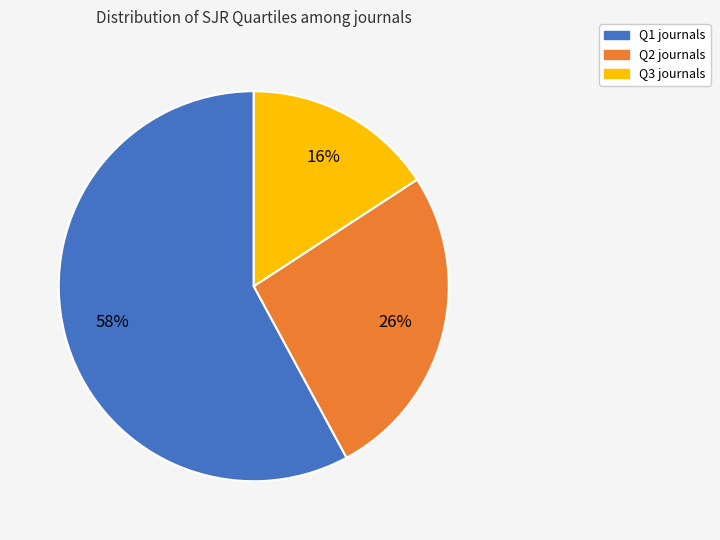

How many slices are in this pie chart?

3